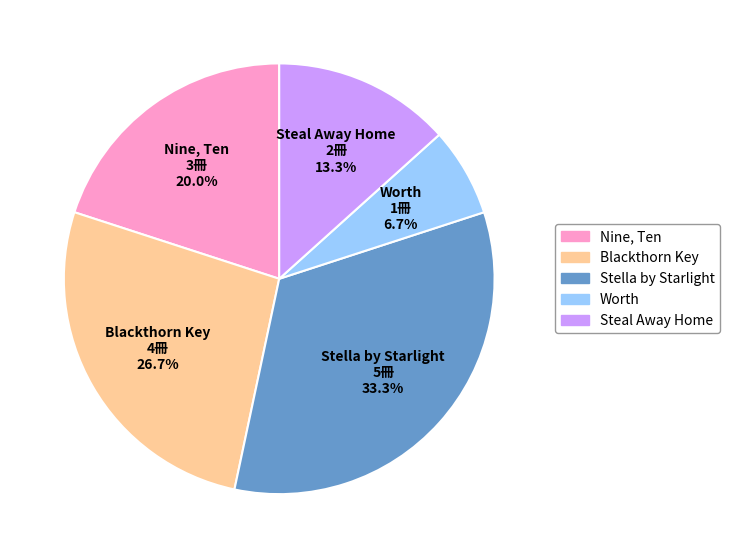

Combined, what portion of the pie is Worth and Stella by Starlight?

40.0%